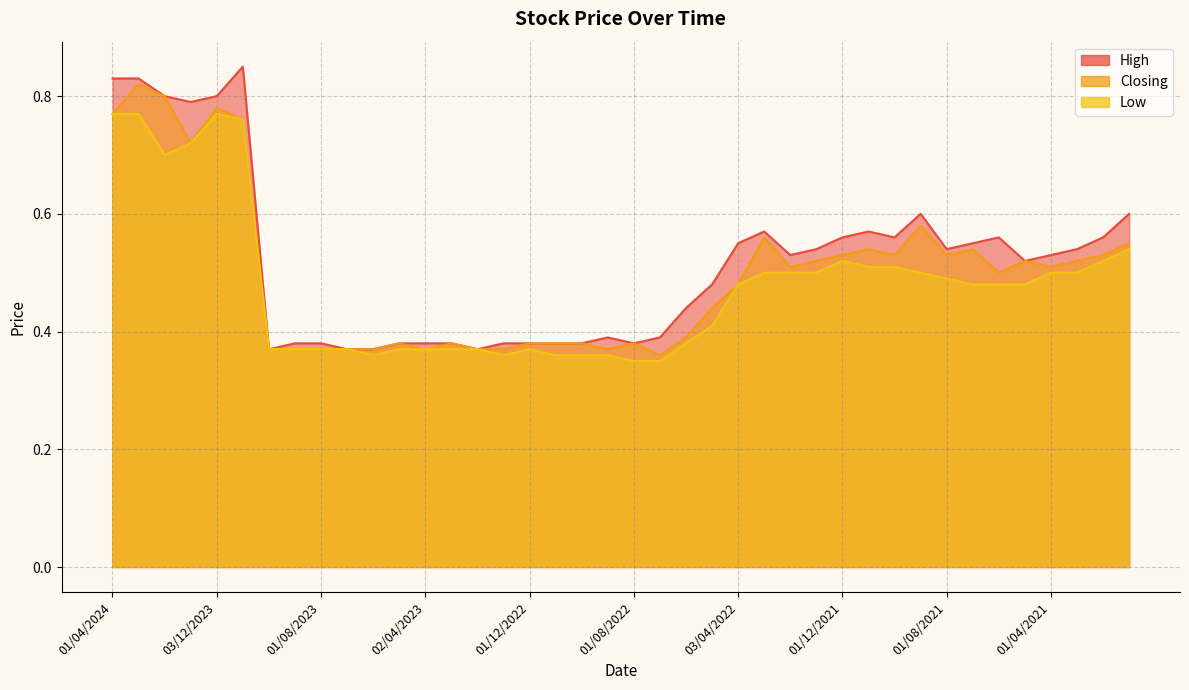

Read the High value at 03/07/2022.

0.4